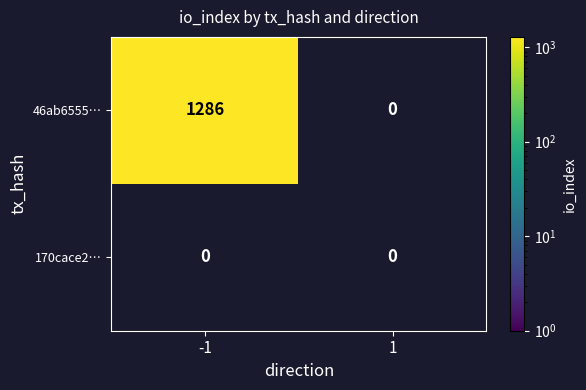

List the series in order of their peak value, highest first.

46ab6555…, 170cace2…